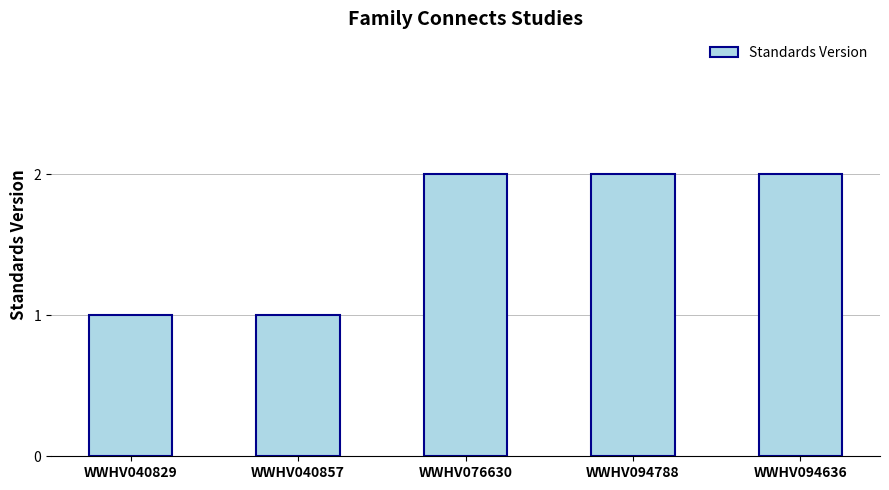

What is the sum of all values?

8